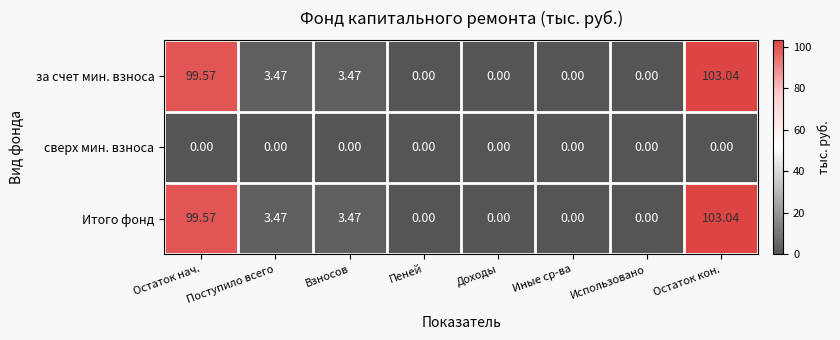

At which label does за счет мин. взноса first exceed 3?

Остаток нач.